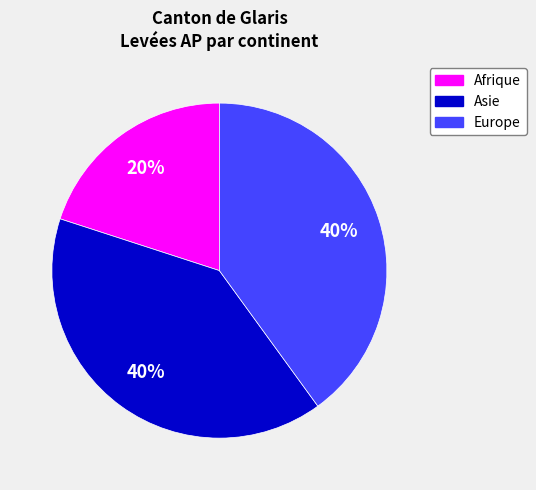

Is there any slice that represents more than half of the pie?

No